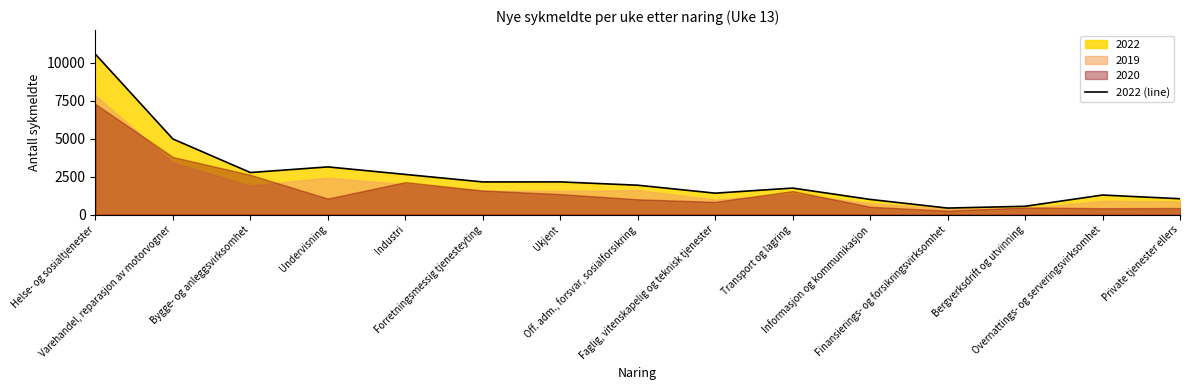

What is the difference between the values at Overnattings- og serveringsvirksomhet and Off. adm., forsvar, sosialforsikring?

648